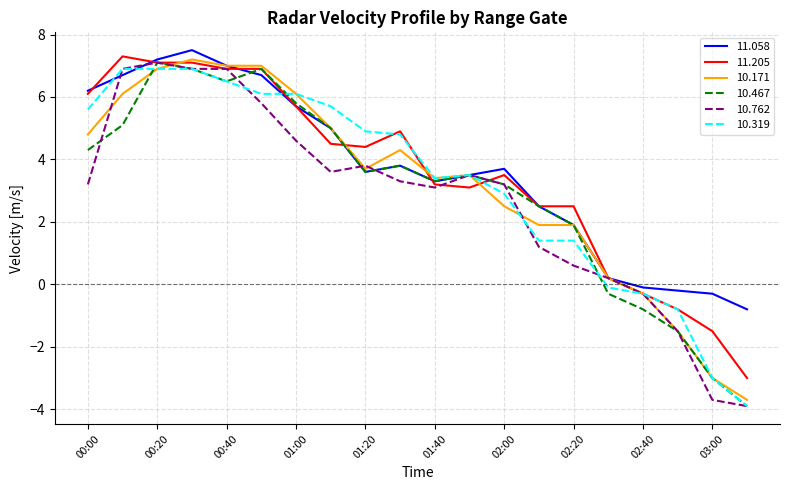

What is the highest value of the 10.319 series?

6.9